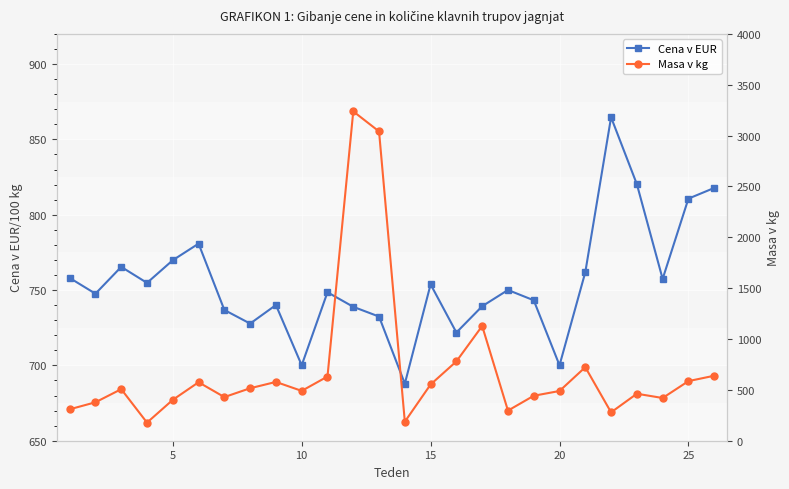

What are all the series names shown in the legend?

Cena v EUR, Masa v kg